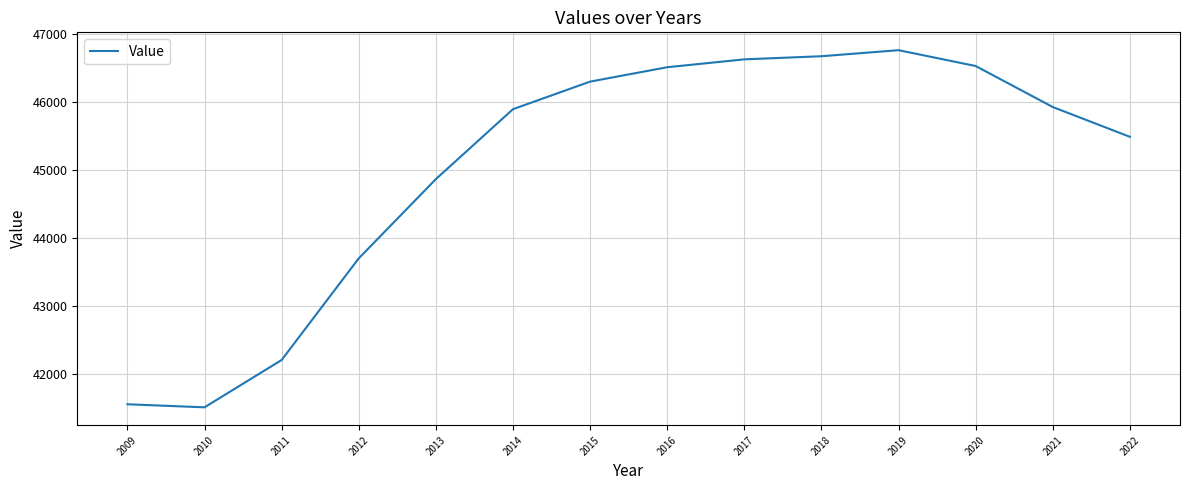

What is the minimum value shown in the chart?

41505